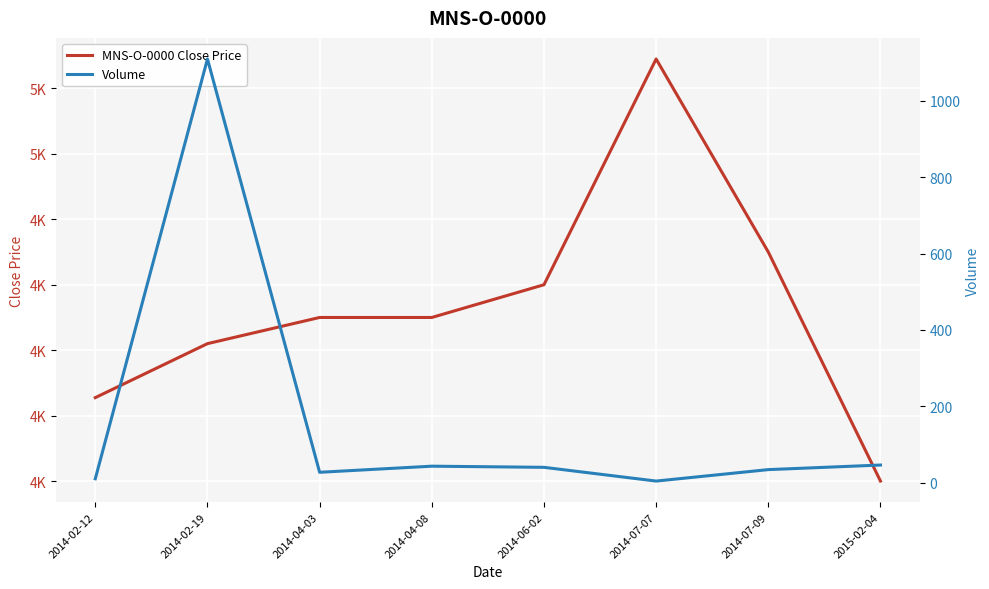

True or false: MNS-O-0000 Close Price and Volume cross at least once.

False